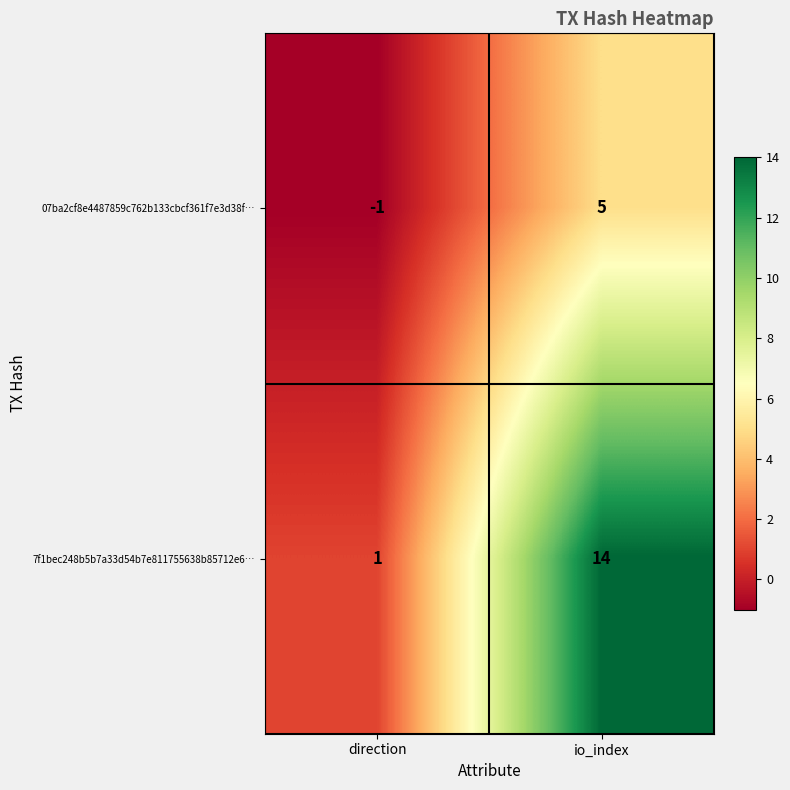

Between direction and io_index, which series saw the biggest shift?

7f1bec248b5b7a33d54b7e811755638b85712e6…